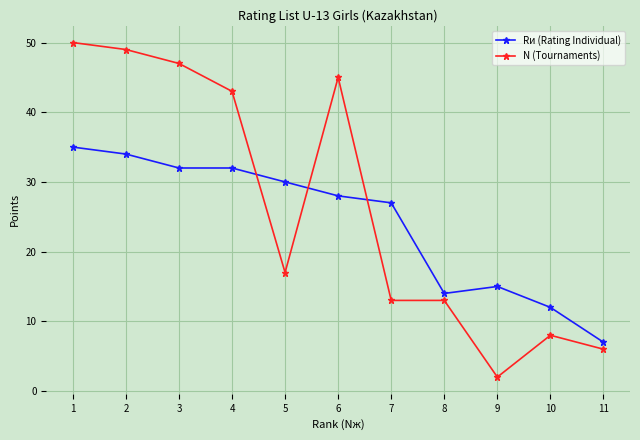

Between 5 and 10, which series saw the biggest shift?

Rи (Rating Individual)